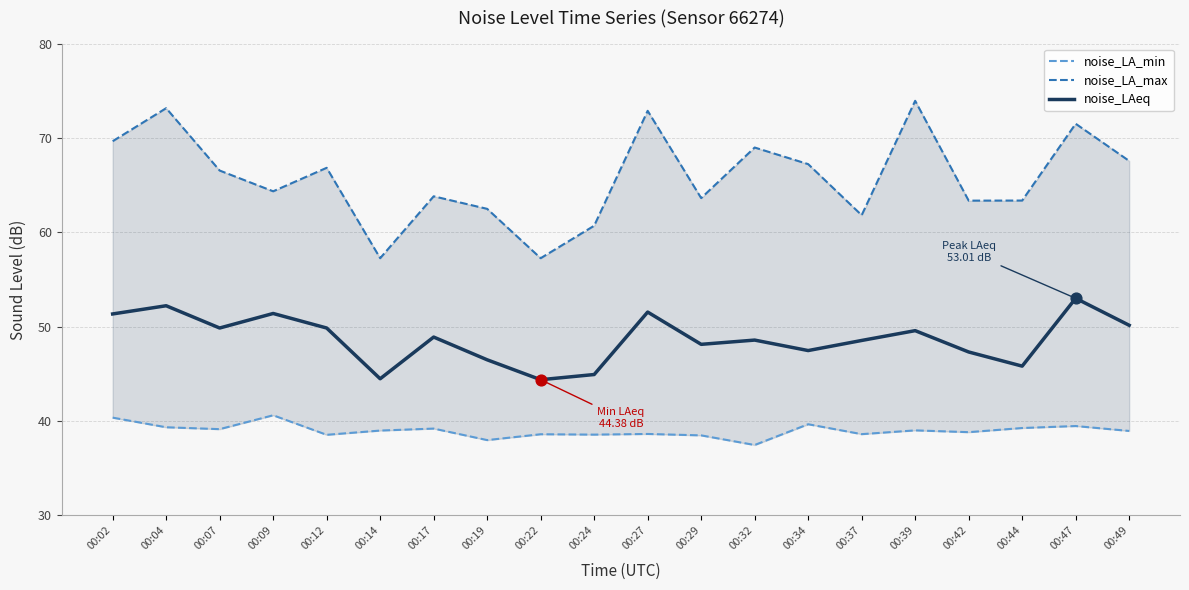

Which series has the largest total across all categories?

noise_LA_max